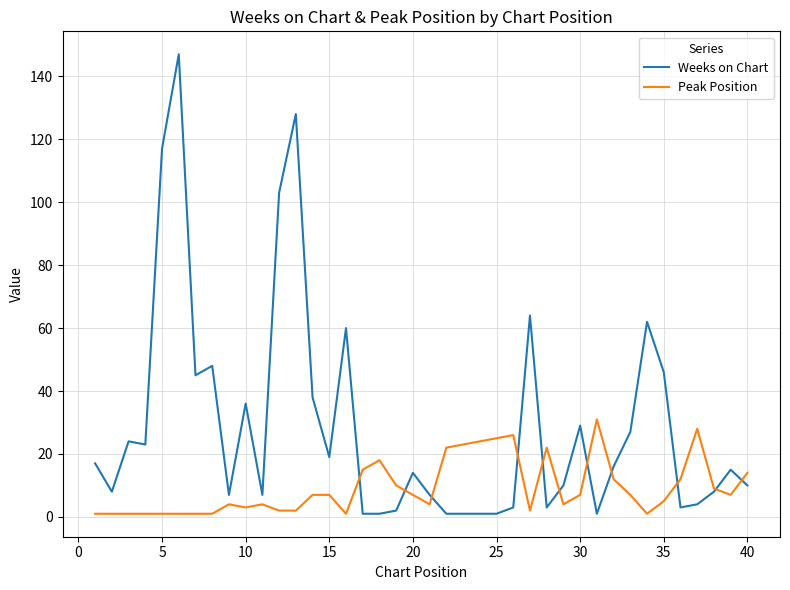

Does the chart display data point markers on the line(s)?

No